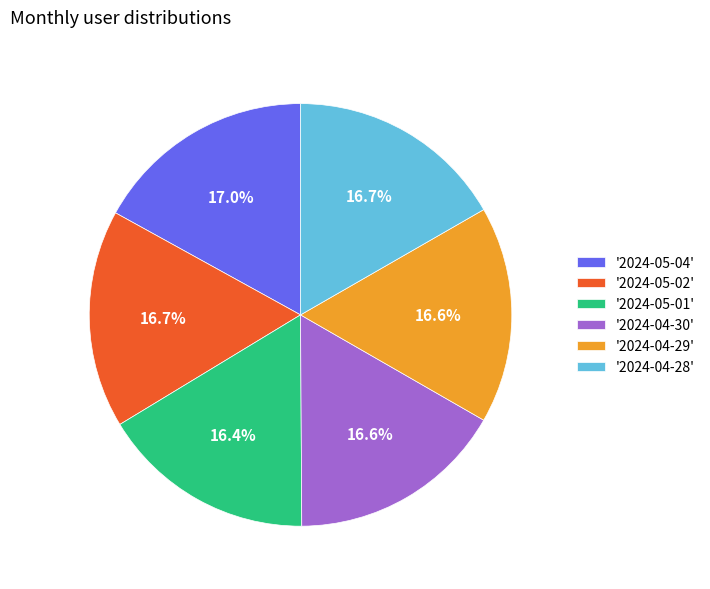

How many segments does this pie chart have?

6